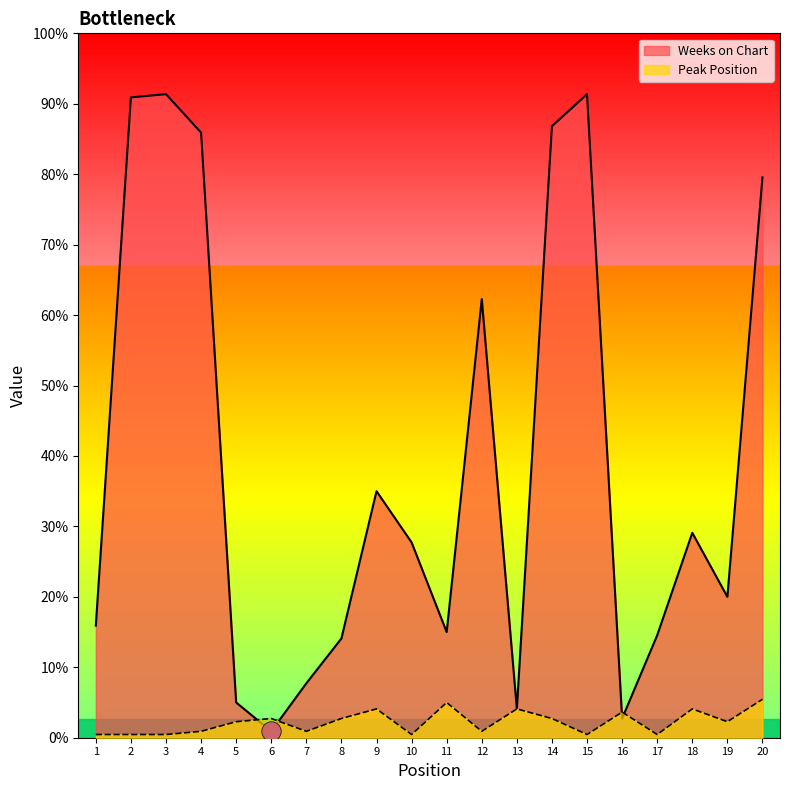

Where is Peak Position nearest to the value 6?

6